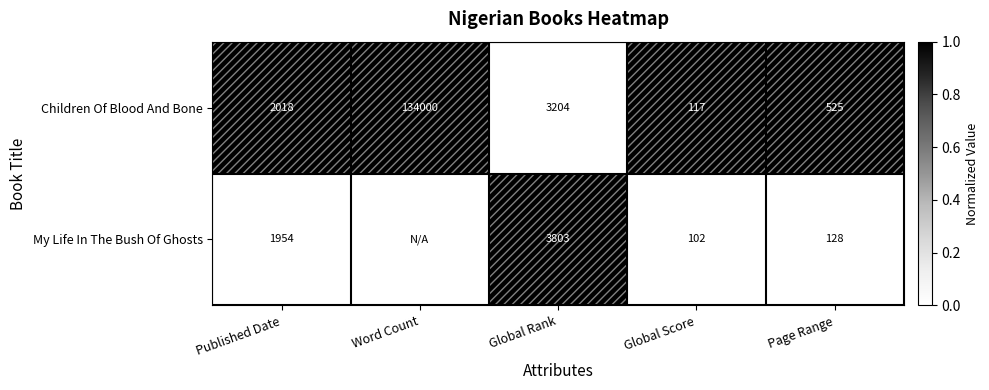

Is it true that My Life In The Bush Of Ghosts equals 1954 at Published Date?

True